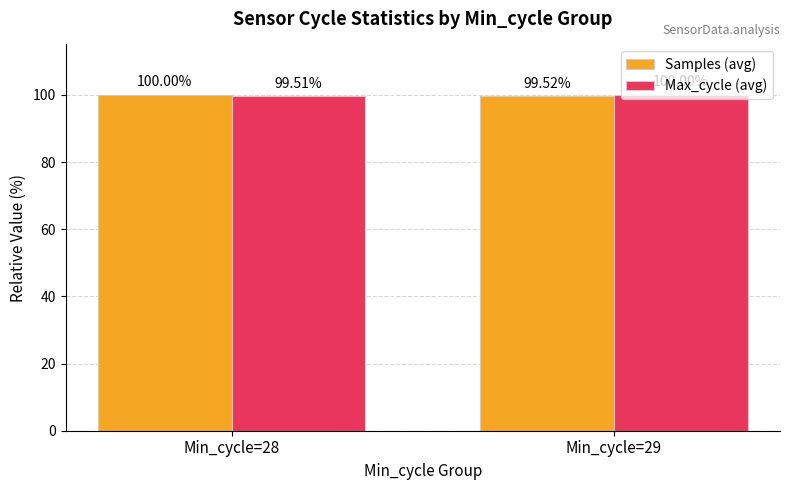

Where is Samples (avg) nearest to the value 99?

Min_cycle=29